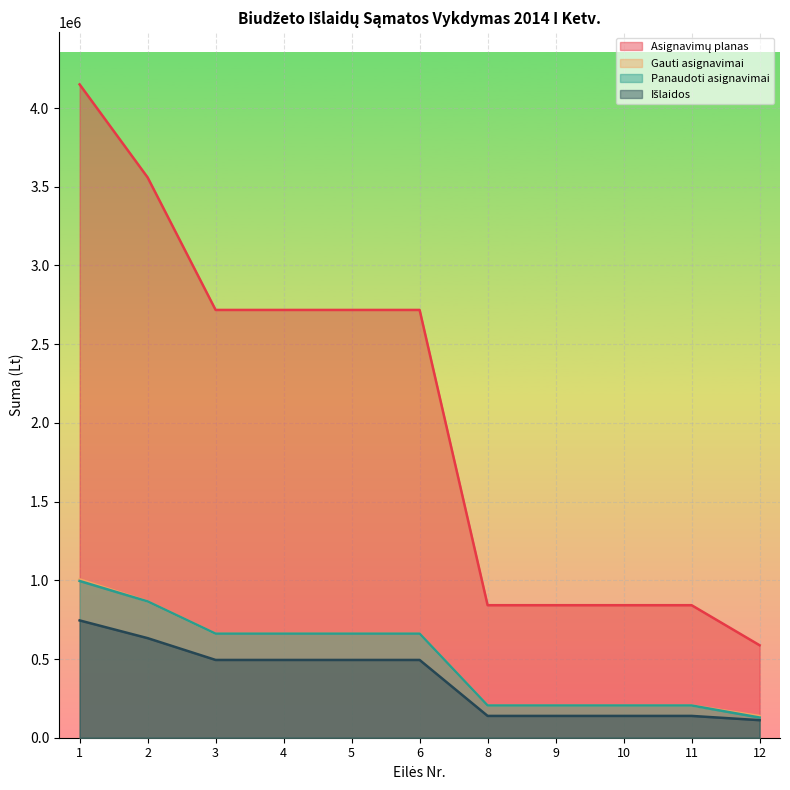

Reading left to right, extract all data points from this chart.

Asignavimų planas: 1=4150000.0	2=3559100.0	3=2717300.0	4=2717300.0	5=2717300.0	6=2717300.0	8=841800.0	9=841800.0	10=841800.0	11=841800.0	12=587400.0
Gauti asignavimai: 1=1006000.0	2=865900.0	3=661100.0	4=661100.0	5=661100.0	6=661100.0	8=204800.0	9=204800.0	10=204800.0	11=204800.0	12=138100.0
Panaudoti asignavimai: 1=995722.2	2=865900.0	3=661100.0	4=661100.0	5=661100.0	6=661100.0	8=204800.0	9=204800.0	10=204800.0	11=204800.0	12=128322.2
Išlaidos: 1=745128.0	2=632588.4	3=494030.8	4=494030.8	5=494030.8	6=494030.8	8=138557.7	9=138557.7	10=138557.7	11=138557.7	12=111539.6